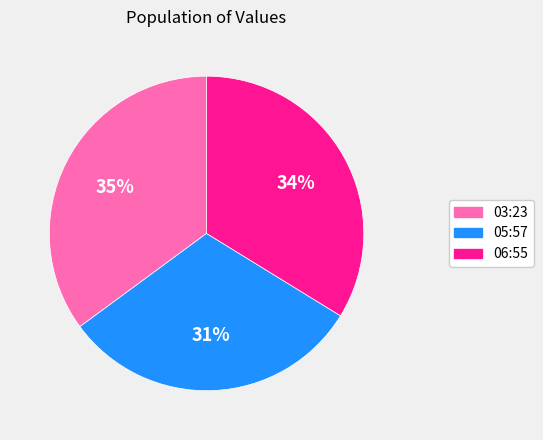

Is there a majority slice in this chart?

No